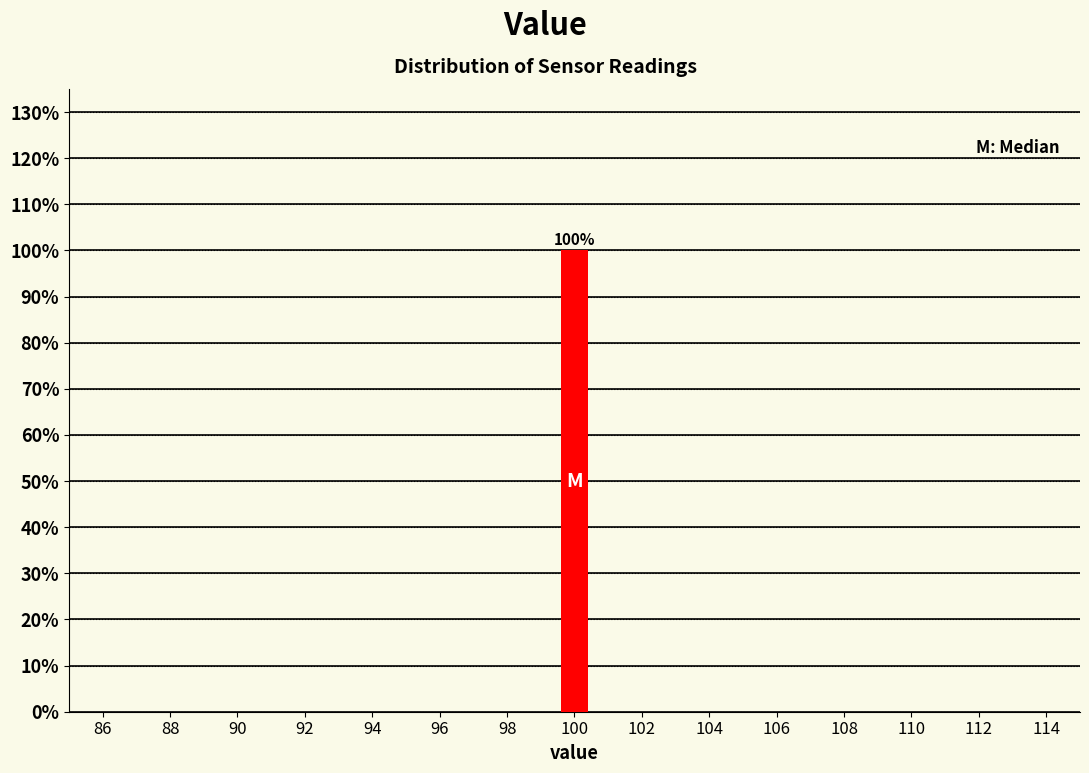

Over which range of the x-axis is the bar tallest?

99.5 to 100.5